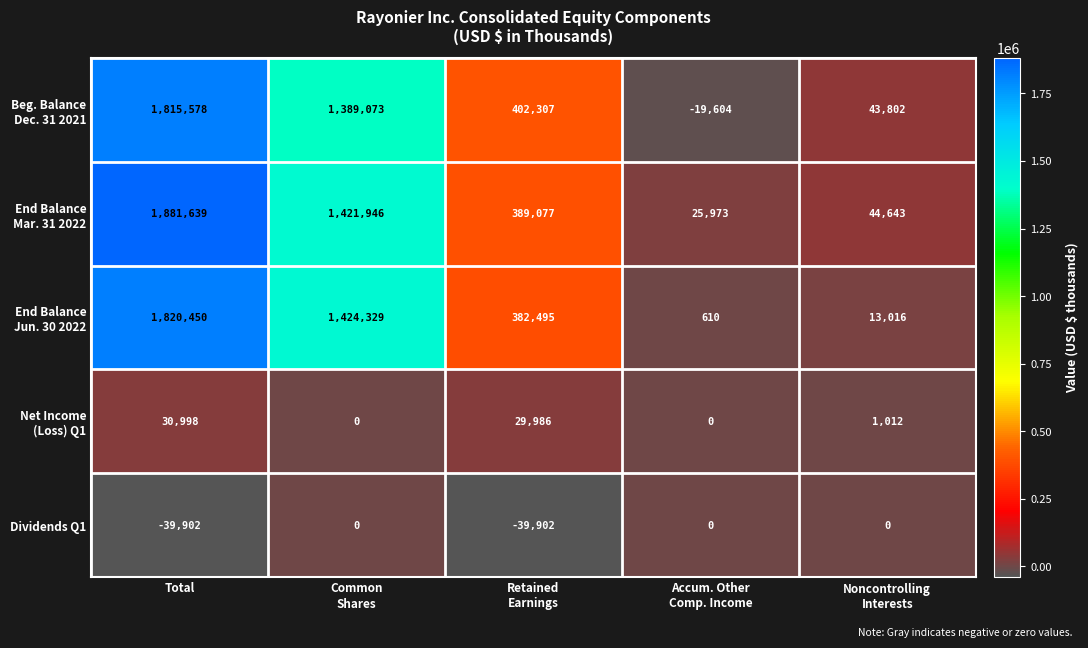

At which category does the chart reach its peak across all series?

Total